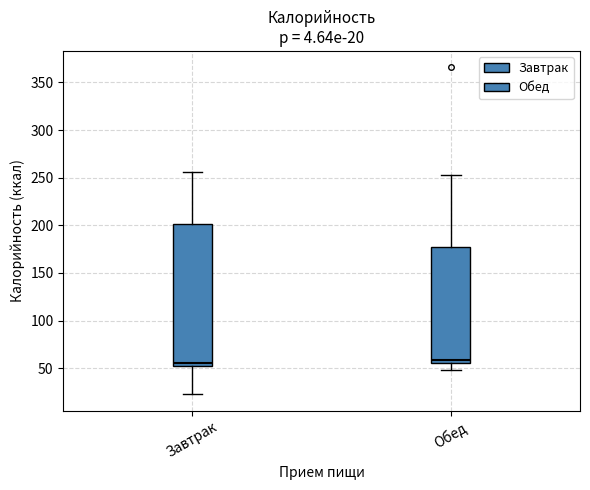

Comparing the boxes themselves (not the whiskers), which one is the tallest?

Завтрак